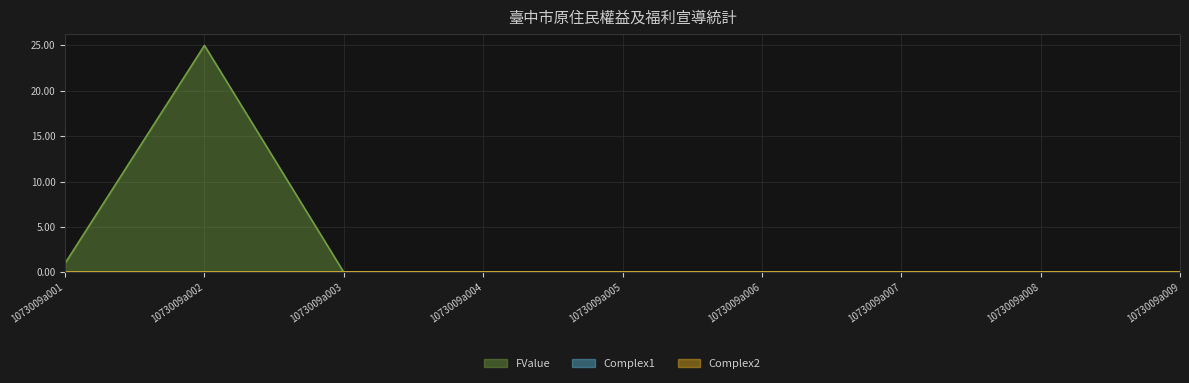

Between 1073009a008 and 1073009a009, which series saw the biggest shift?

FValue